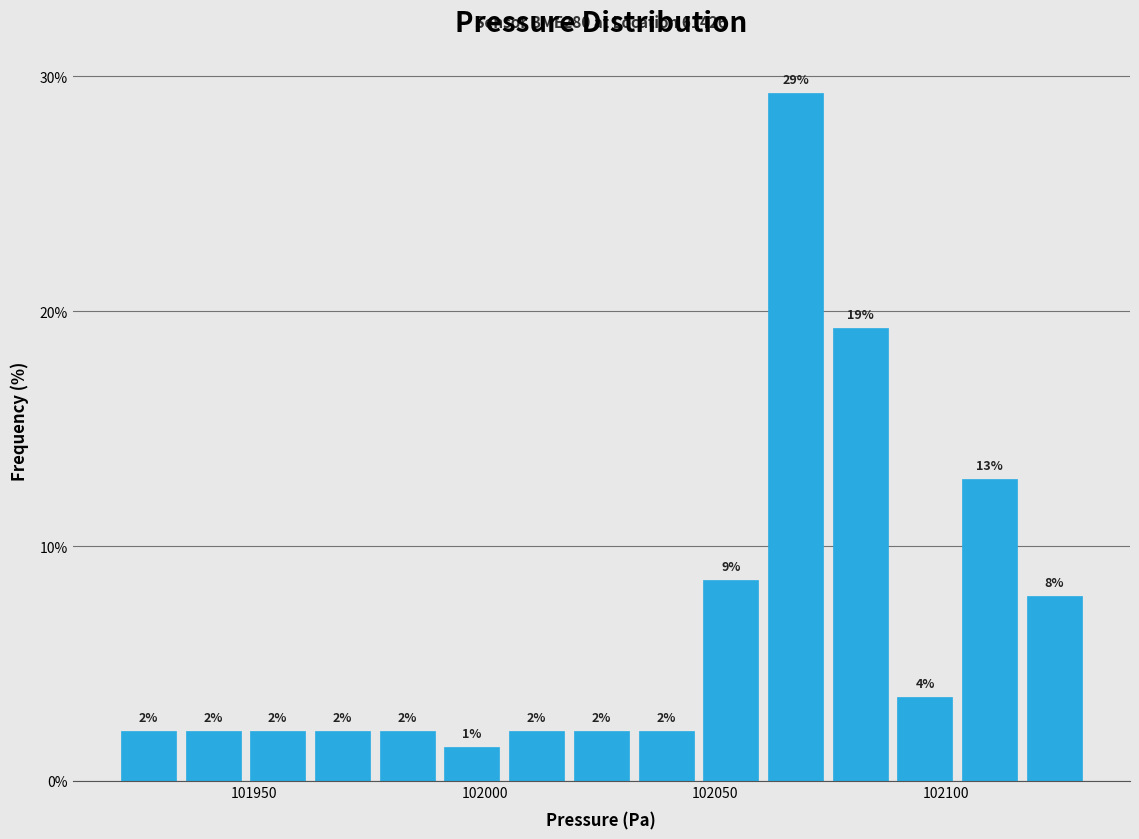

Read against the x-axis, roughly where is the centre of the tallest bar?

102065